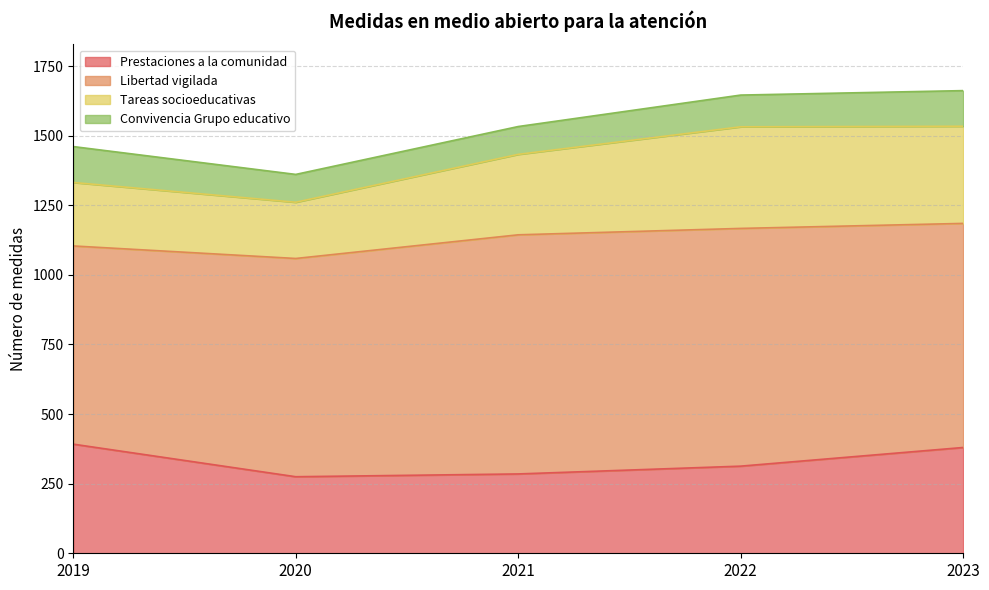

Which category has the highest value in the Prestaciones a la comunidad series?

2019